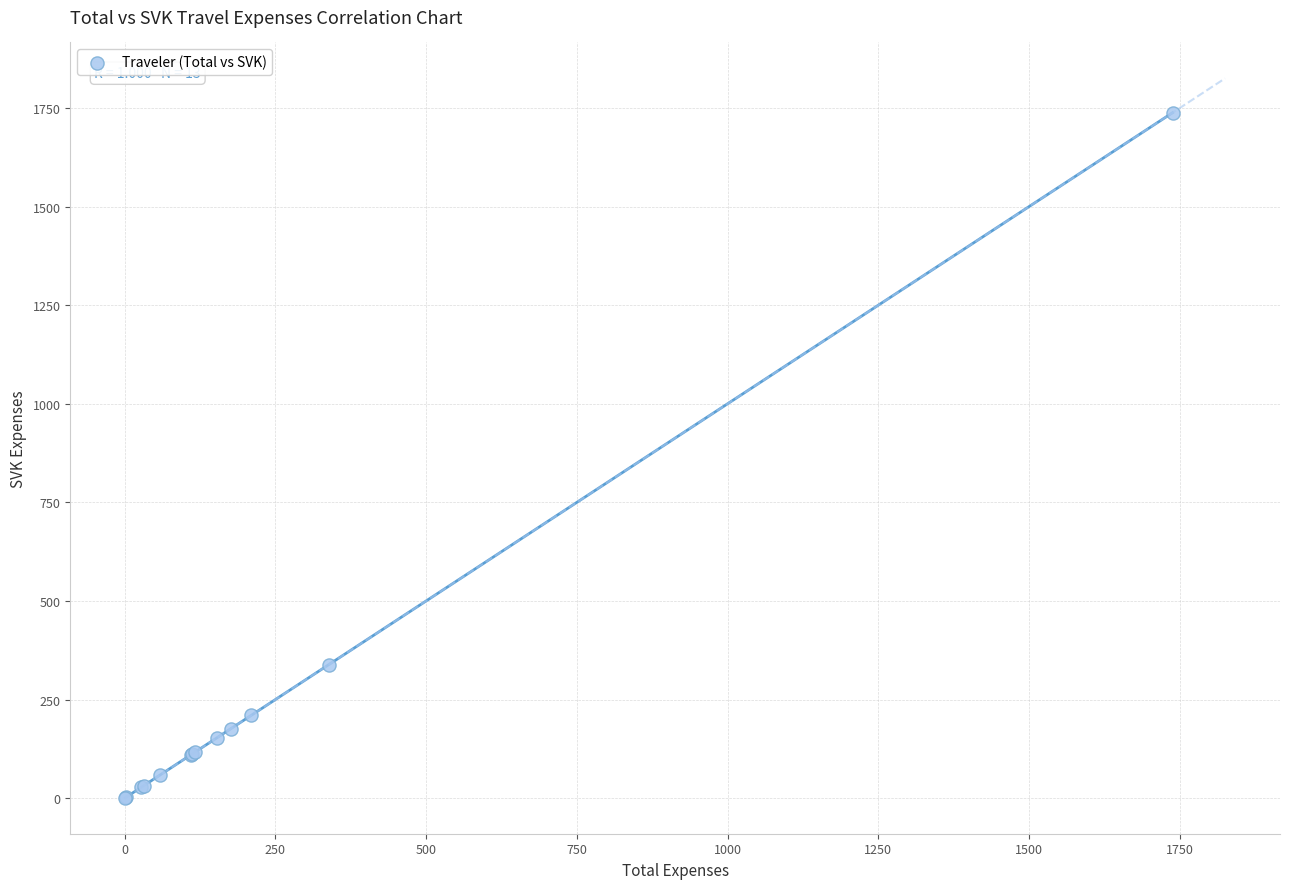

What Y value in the scatter plot is closest to 869?

338.4